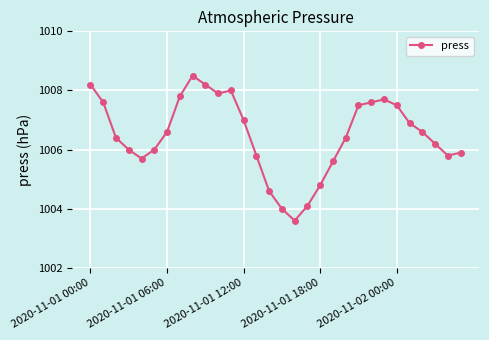

How many lines are shown in the chart?

1